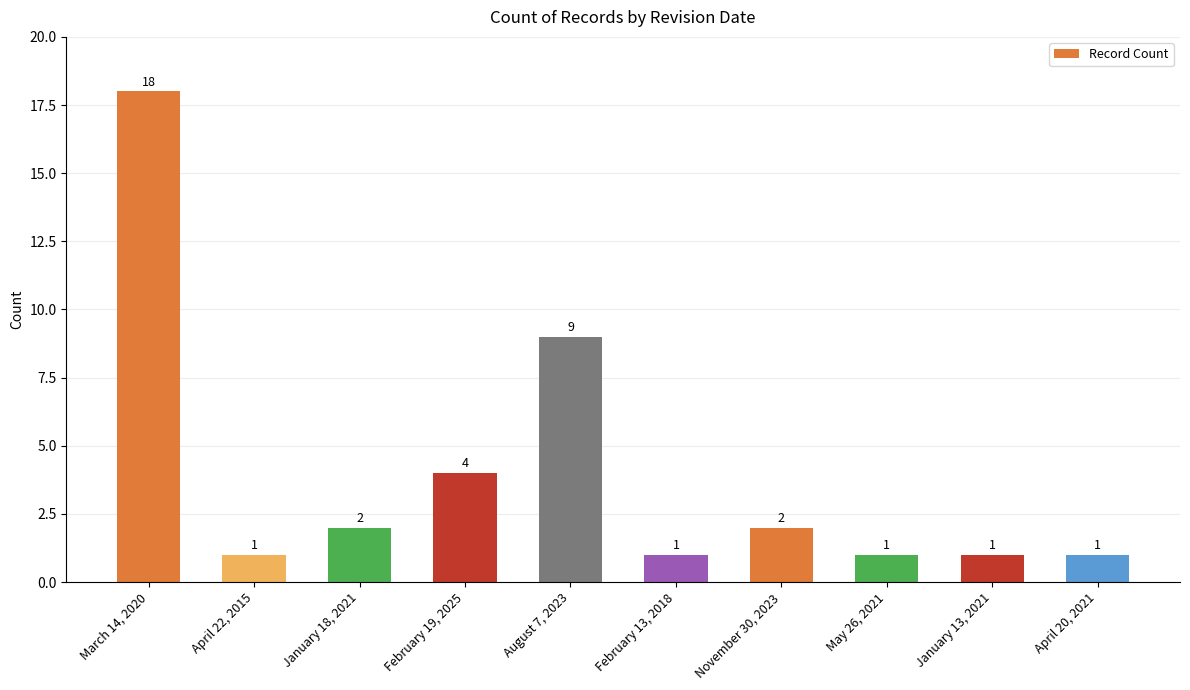

At which label is the value closest to 9?

August 7, 2023